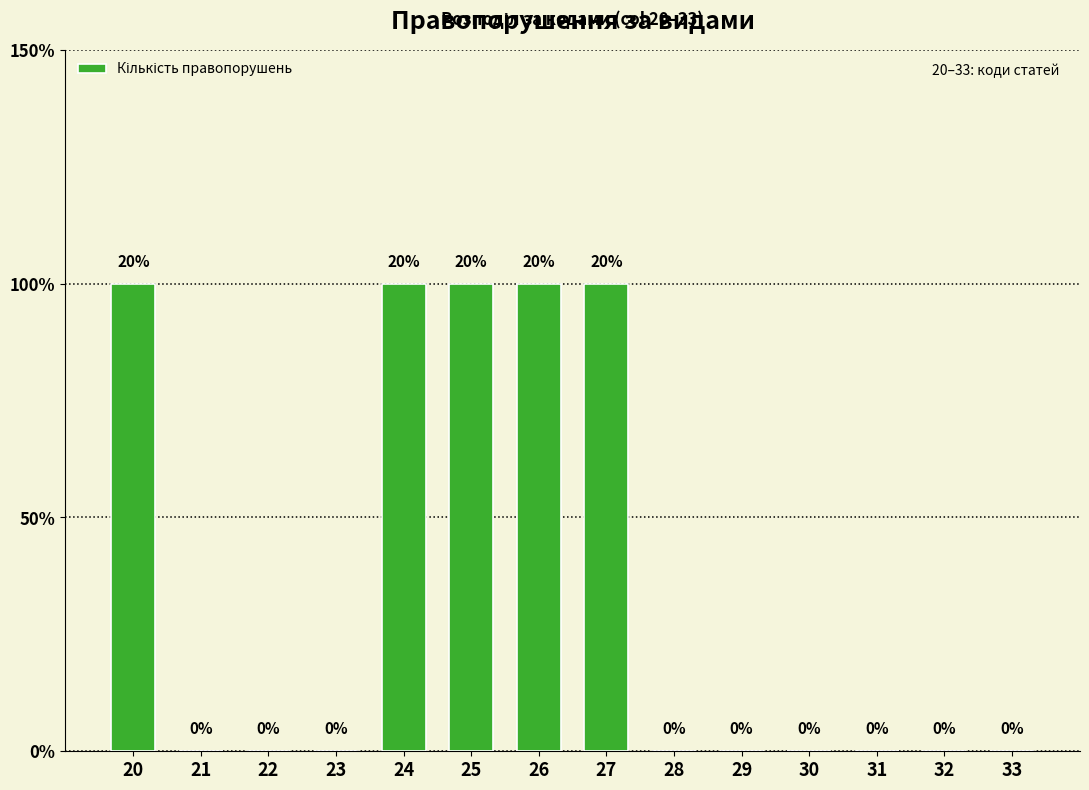

What is the sum of the values at 27 and 24?

2